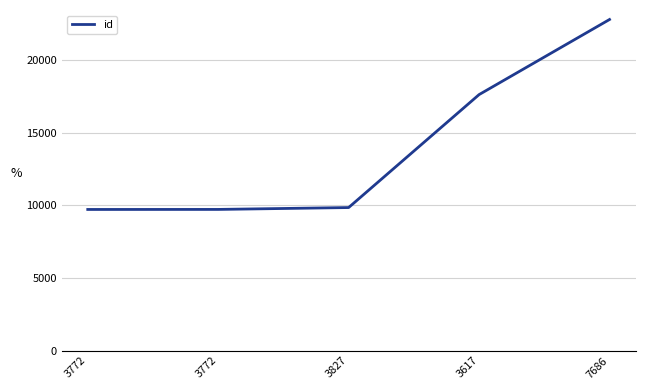

What is the label of the 4th point from the right?

3772